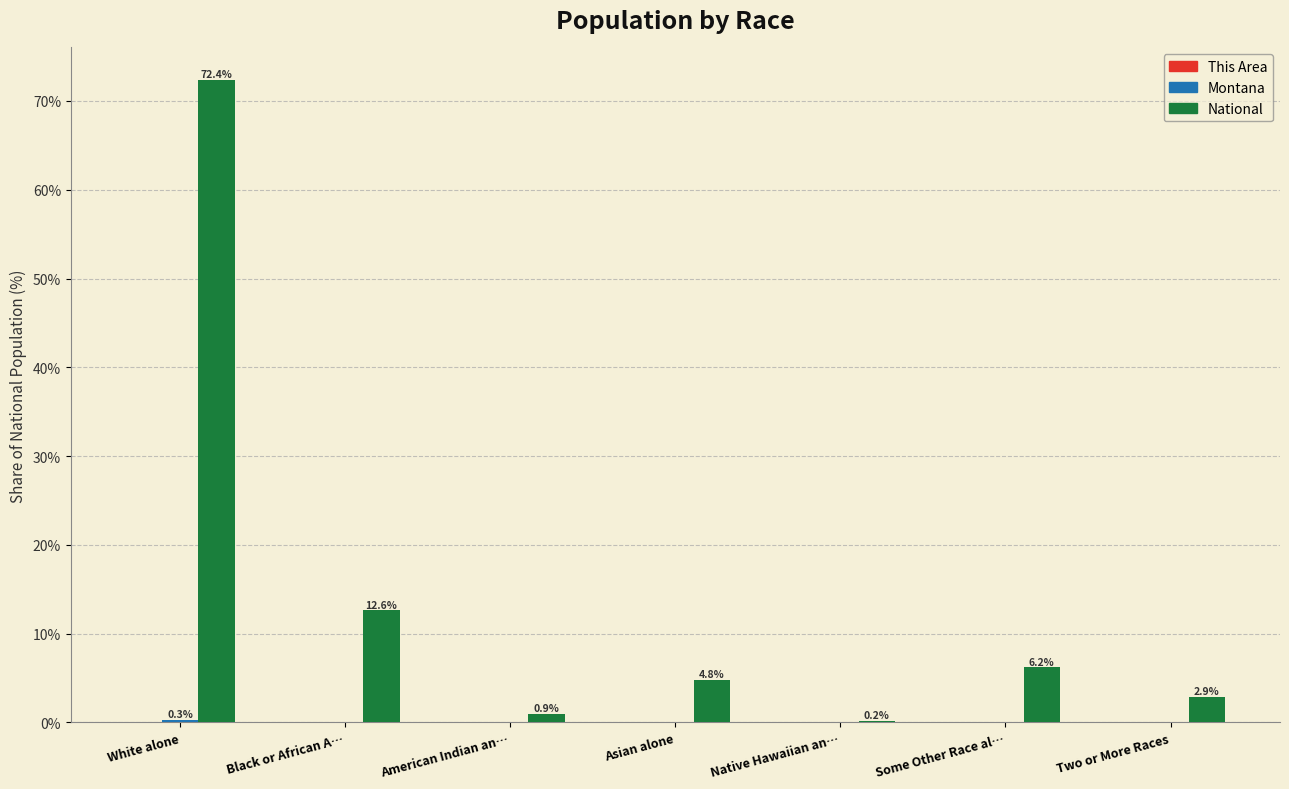

Is it true that National equals 2.9 at Two or More Races?

True